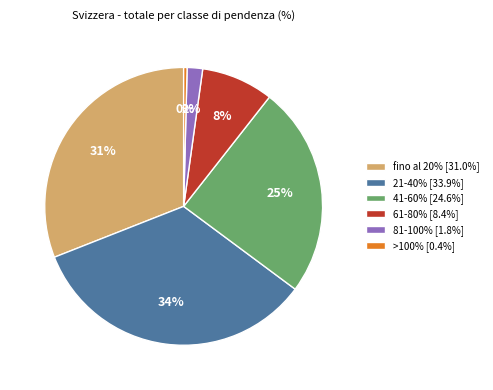

To the nearest percent, what is the combined percentage of fino al 20% [31.0%] and 21-40% [33.9%]?

65%